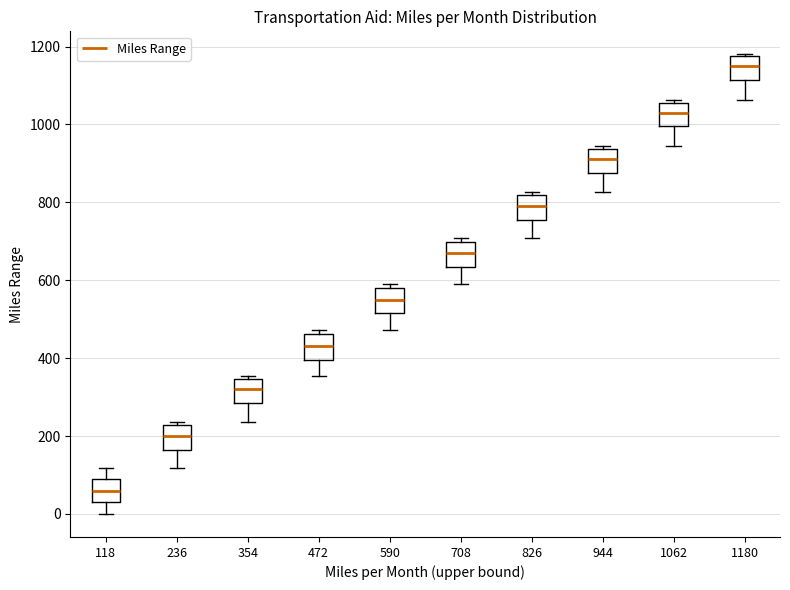

Reading left to right, read every box against the y-axis: the position of its median line, the range the box covers, and the ends of its whiskers. The values are not printed on the chart, so give them approximately, as read against the axis.

118: median 60, box 40 to 100, whiskers 0 to 120
236: median 200, box 160 to 220, whiskers 120 to 240
354: median 320, box 280 to 340, whiskers 240 to 360
472: median 440, box 400 to 460, whiskers 360 to 480
590: median 560, box 520 to 580, whiskers 480 to 600
708: median 680, box 640 to 700, whiskers 600 to 700 (just above the box's upper edge)
826: median 800, box 760 to 820, whiskers 700 to 820 (just above the box's upper edge)
944: median 920, box 880 to 940, whiskers 820 to 940 (just above the box's upper edge)
1062: median 1040, box 1000 to 1060, whiskers 940 to 1060
1180: median 1160, box 1120 to 1180, whiskers 1060 to 1180